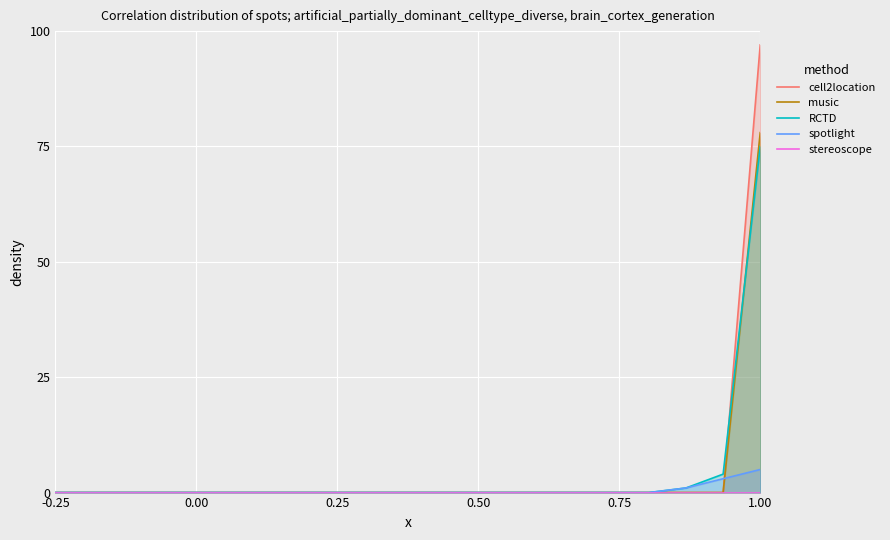

True or false: music has more than 0 interior local peaks.

False